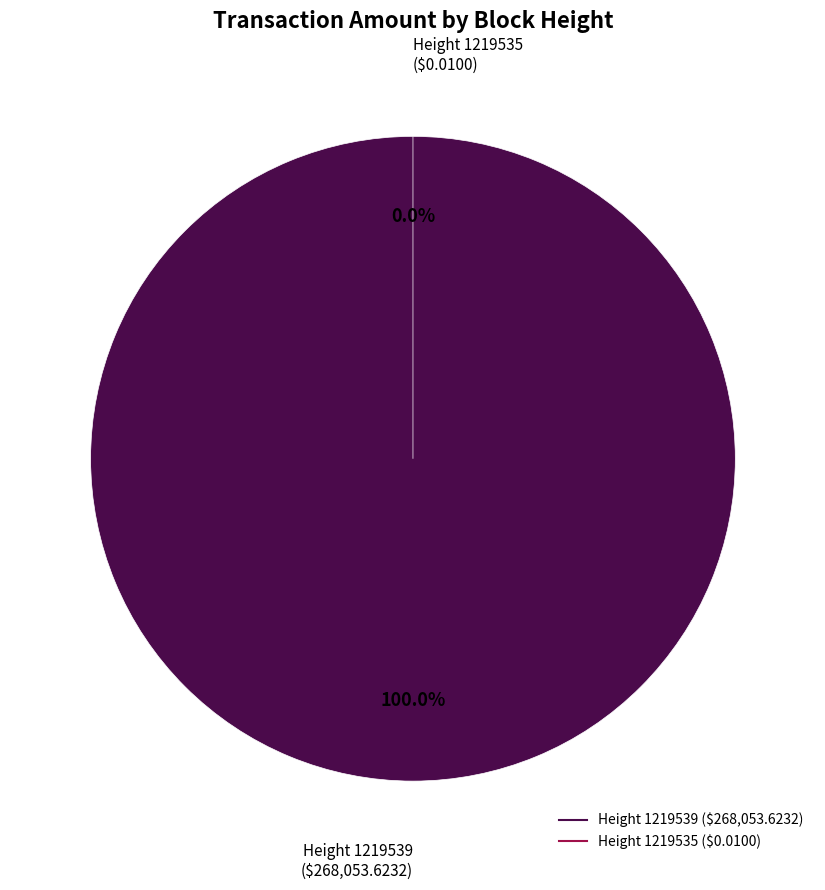

Between 1219535 and 1219539, which is larger?

1219539